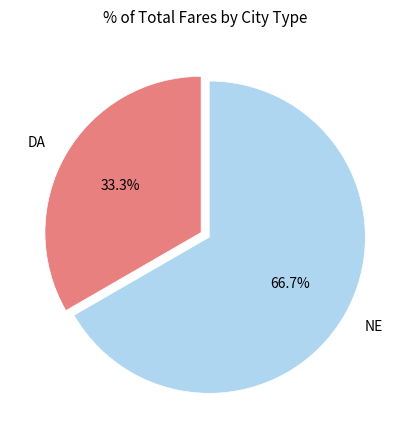

What is the majority slice?

NE